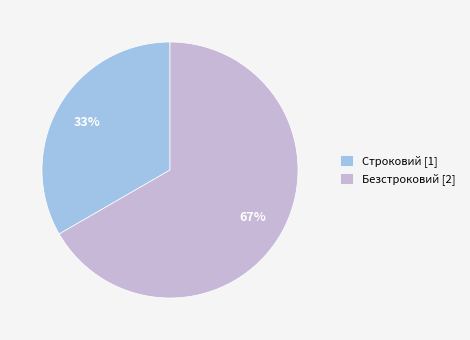

How many slices are in this pie chart?

2